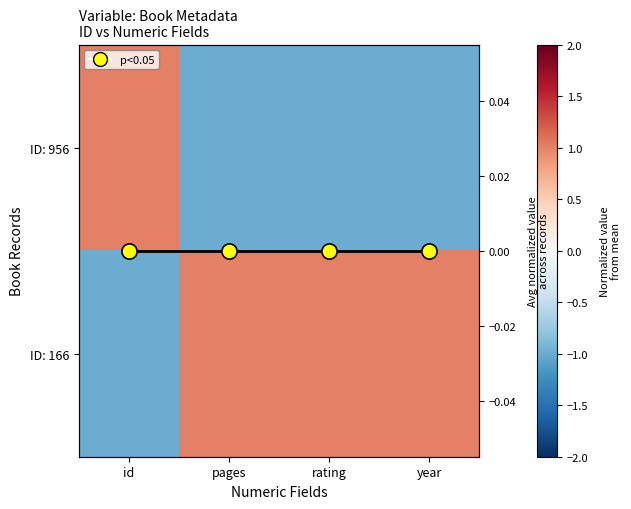

What is the sum of the ID: 956 values at year and pages?

-2